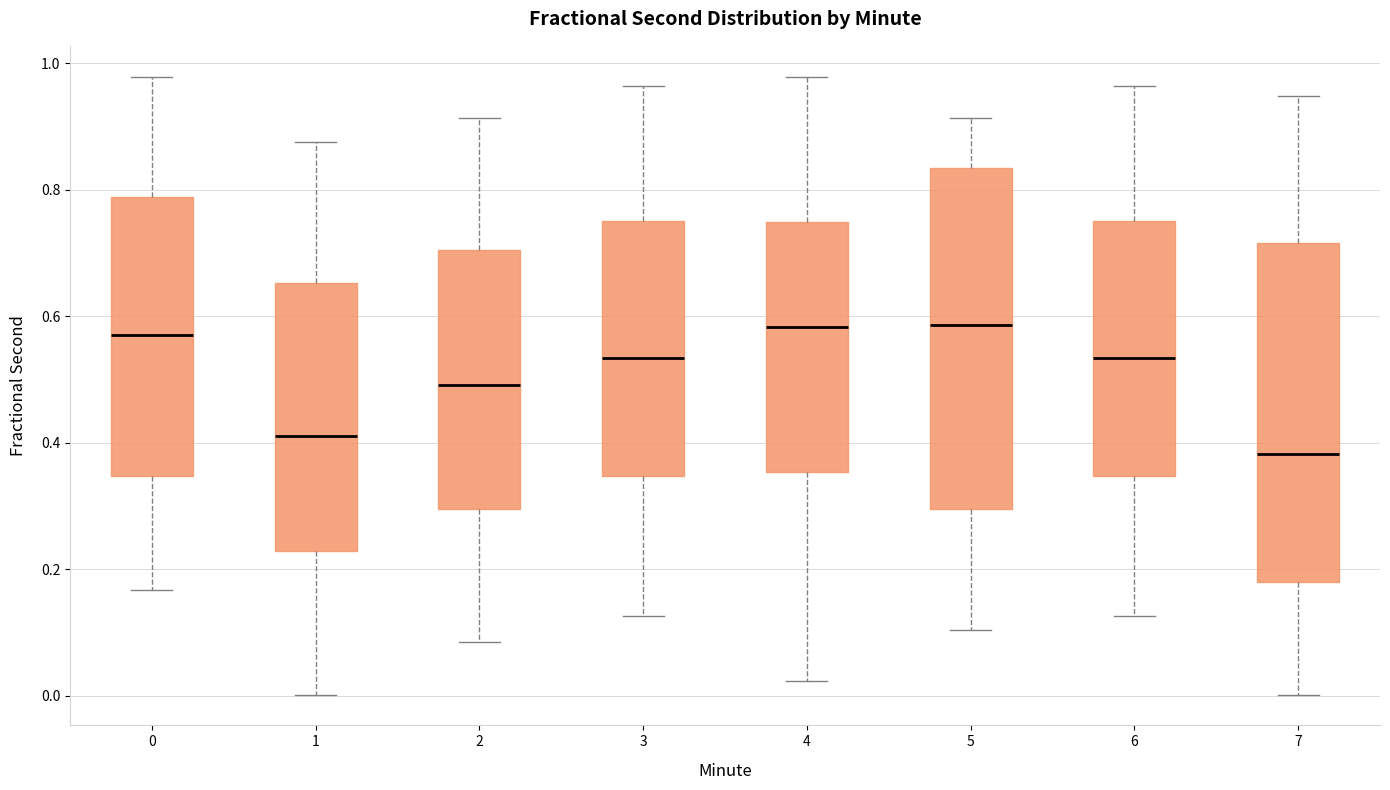

Reading left to right, read every box against the y-axis: the position of its median line, the range the box covers, and the ends of its whiskers. The values are not printed on the chart, so give them approximately, as read against the axis.

0: median 0.58, box 0.34 to 0.78, whiskers 0.16 to 0.98
1: median 0.42, box 0.22 to 0.66, whiskers 0.00 to 0.88
2: median 0.50, box 0.30 to 0.70, whiskers 0.08 to 0.92
3: median 0.54, box 0.34 to 0.76, whiskers 0.12 to 0.96
4: median 0.58, box 0.36 to 0.74, whiskers 0.02 to 0.98
5: median 0.58, box 0.30 to 0.84, whiskers 0.10 to 0.92
6: median 0.54, box 0.34 to 0.76, whiskers 0.12 to 0.96
7: median 0.38, box 0.18 to 0.72, whiskers 0.00 to 0.94